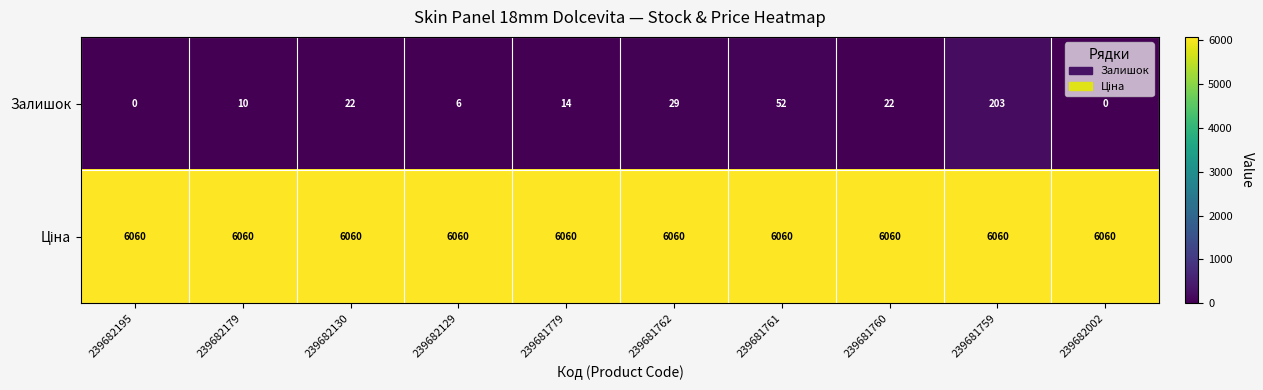

Is it true that Залишок equals 52 at 239681761?

True